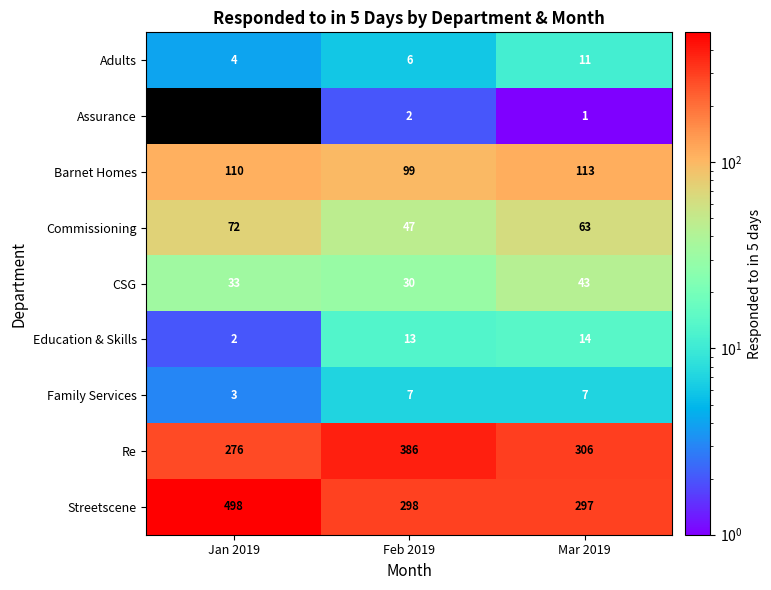

How many Commissioning values are between 47 and 72?

3